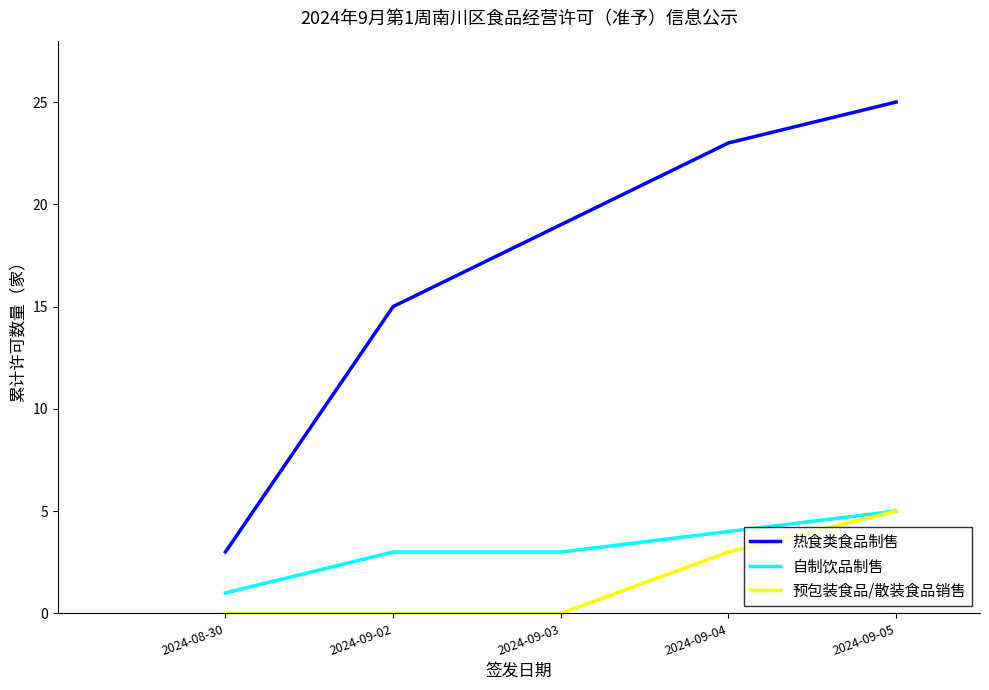

The value of 预包装食品/散装食品销售 at 2024-09-03 is -3. True or false?

False